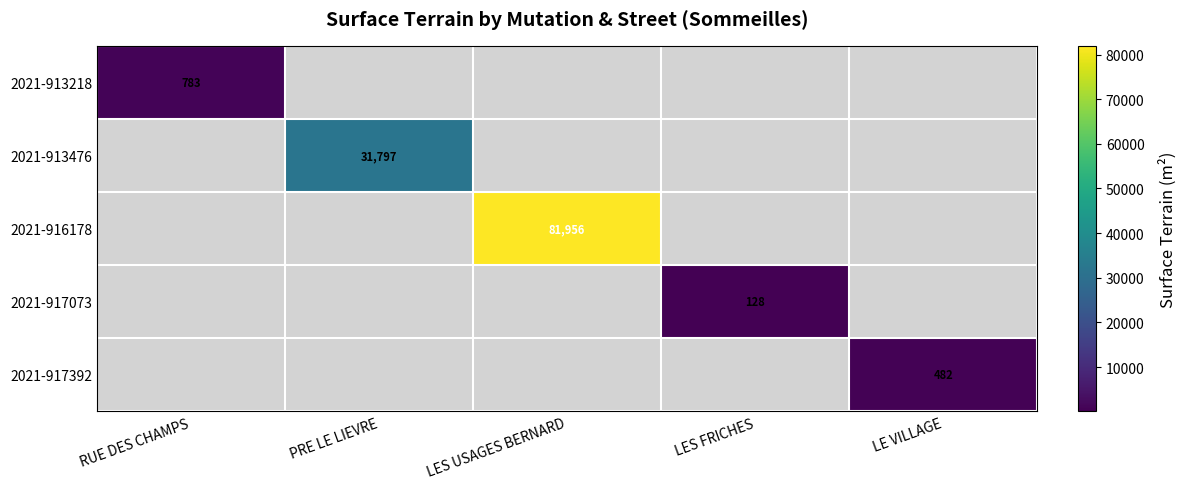

The 2021-913218 series shows 1310 at RUE DES CHAMPS. True or false?

False